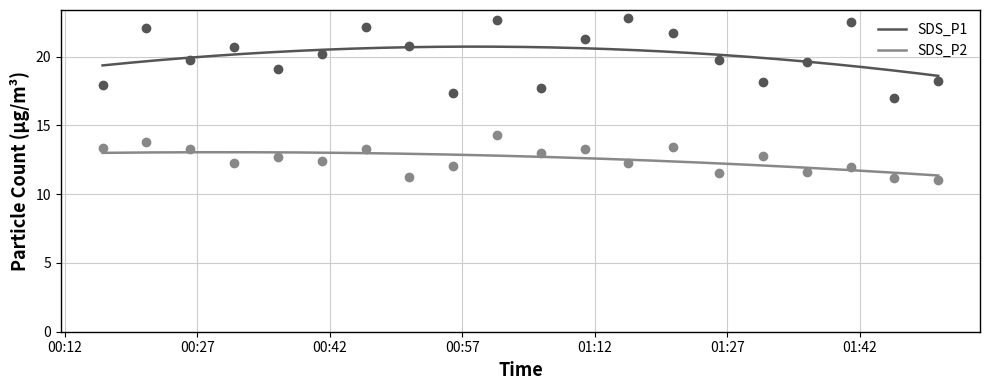

What is the label of the 14th point from the right?

2021/10/28 00:46:02